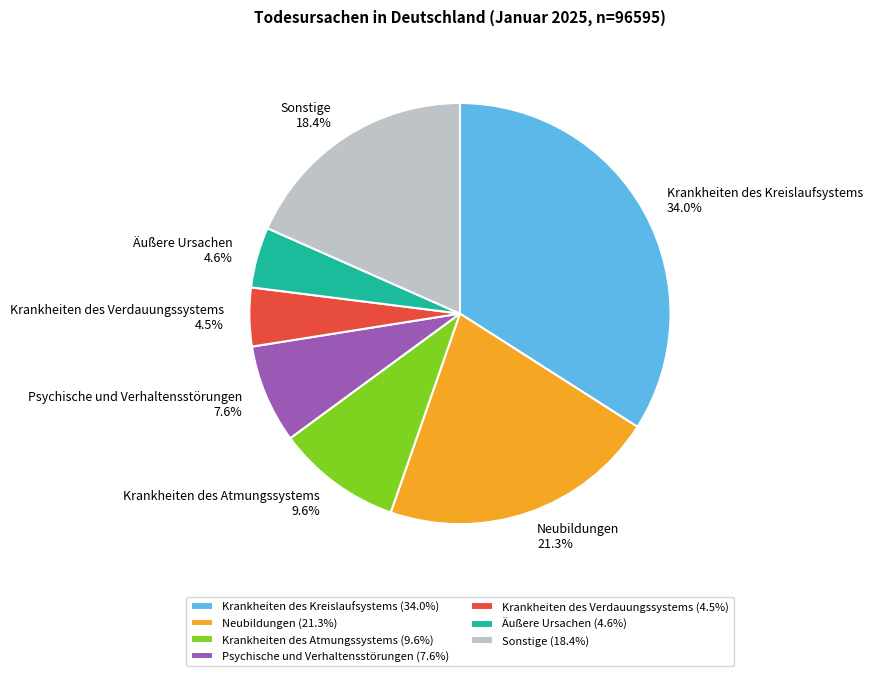

Does Sonstige represent more than half of the total?

No